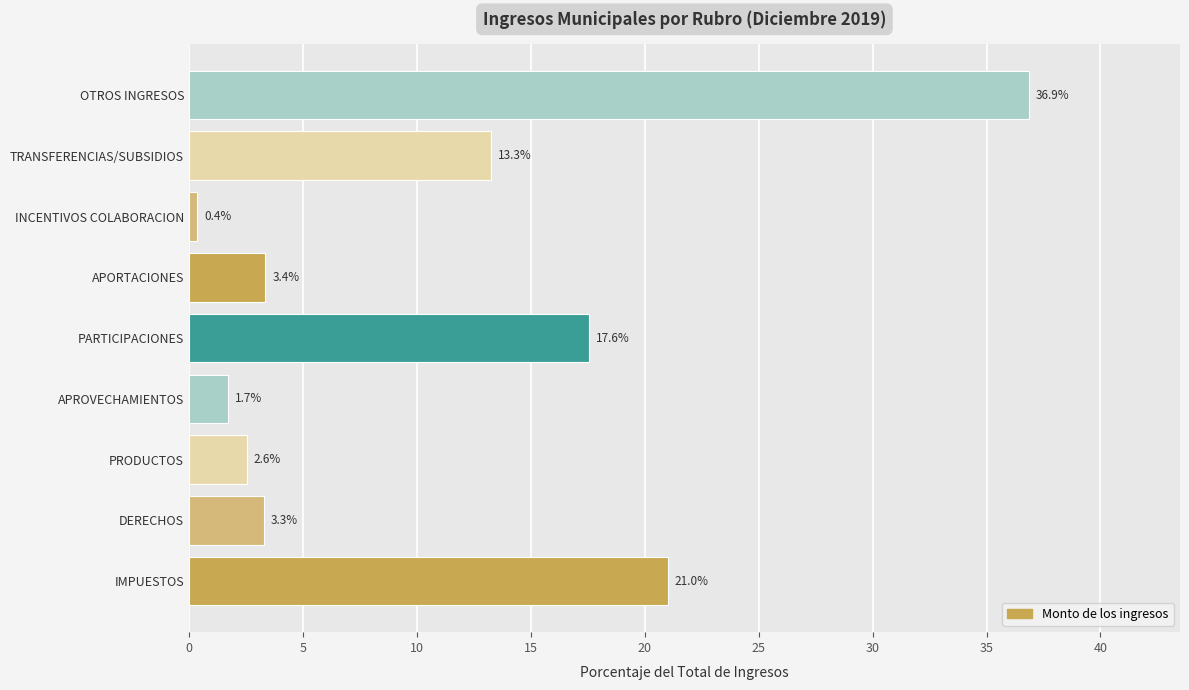

Is it true that the value at DERECHOS is 3.3?

True